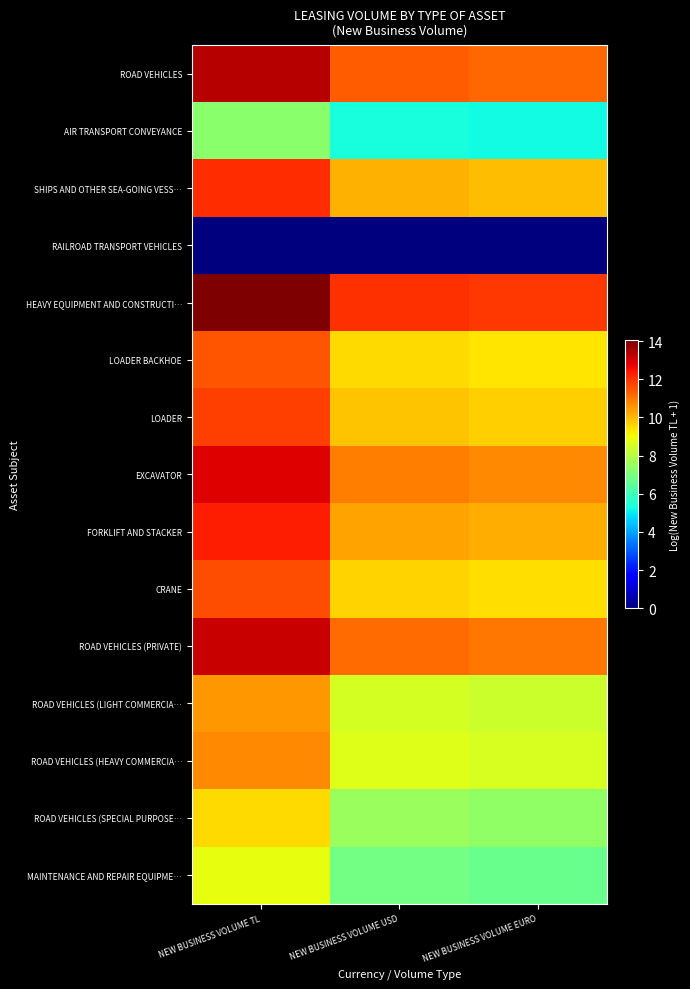

Reading left to right, what are all the values shown in this chart?

ROAD VEHICLES: NEW BUSINESS VOLUME TL=13.3	NEW BUSINESS VOLUME USD=11.4	NEW BUSINESS VOLUME EURO=11.2
AIR TRANSPORT CONVEYANCE: NEW BUSINESS VOLUME TL=7.3	NEW BUSINESS VOLUME USD=5.3	NEW BUSINESS VOLUME EURO=5.2
SHIPS AND OTHER SEA-GOING VESS…: NEW BUSINESS VOLUME TL=12.1	NEW BUSINESS VOLUME USD=10.1	NEW BUSINESS VOLUME EURO=10.0
RAILROAD TRANSPORT VEHICLES: NEW BUSINESS VOLUME TL=0.0	NEW BUSINESS VOLUME USD=0.0	NEW BUSINESS VOLUME EURO=0.0
HEAVY EQUIPMENT AND CONSTRUCTI…: NEW BUSINESS VOLUME TL=14.0	NEW BUSINESS VOLUME USD=12.1	NEW BUSINESS VOLUME EURO=11.9
LOADER BACKHOE: NEW BUSINESS VOLUME TL=11.5	NEW BUSINESS VOLUME USD=9.5	NEW BUSINESS VOLUME EURO=9.4
LOADER: NEW BUSINESS VOLUME TL=11.8	NEW BUSINESS VOLUME USD=9.8	NEW BUSINESS VOLUME EURO=9.7
EXCAVATOR: NEW BUSINESS VOLUME TL=12.8	NEW BUSINESS VOLUME USD=10.9	NEW BUSINESS VOLUME EURO=10.7
FORKLIFT AND STACKER: NEW BUSINESS VOLUME TL=12.3	NEW BUSINESS VOLUME USD=10.3	NEW BUSINESS VOLUME EURO=10.2
CRANE: NEW BUSINESS VOLUME TL=11.6	NEW BUSINESS VOLUME USD=9.6	NEW BUSINESS VOLUME EURO=9.4
ROAD VEHICLES (PRIVATE): NEW BUSINESS VOLUME TL=13.1	NEW BUSINESS VOLUME USD=11.2	NEW BUSINESS VOLUME EURO=11.0
ROAD VEHICLES (LIGHT COMMERCIA…: NEW BUSINESS VOLUME TL=10.5	NEW BUSINESS VOLUME USD=8.5	NEW BUSINESS VOLUME EURO=8.4
ROAD VEHICLES (HEAVY COMMERCIA…: NEW BUSINESS VOLUME TL=10.7	NEW BUSINESS VOLUME USD=8.7	NEW BUSINESS VOLUME EURO=8.6
ROAD VEHICLES (SPECIAL PURPOSE…: NEW BUSINESS VOLUME TL=9.5	NEW BUSINESS VOLUME USD=7.5	NEW BUSINESS VOLUME EURO=7.4
MAINTENANCE AND REPAIR EQUIPME…: NEW BUSINESS VOLUME TL=8.9	NEW BUSINESS VOLUME USD=6.9	NEW BUSINESS VOLUME EURO=6.7